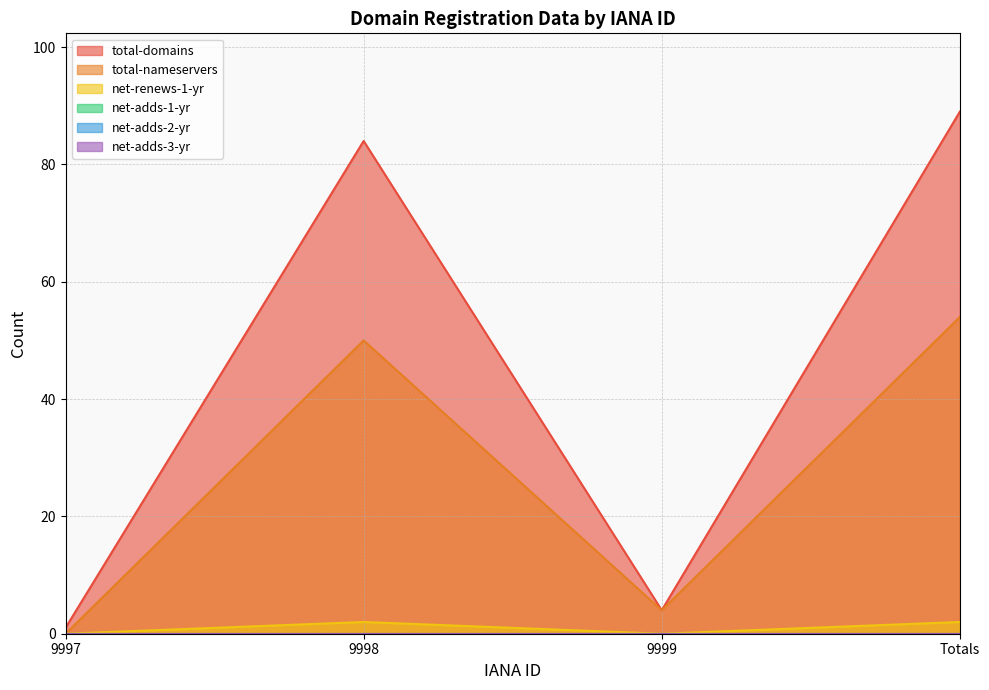

At 9999, list the series in order from smallest to largest.

net-renews-1-yr, total-domains, total-nameservers